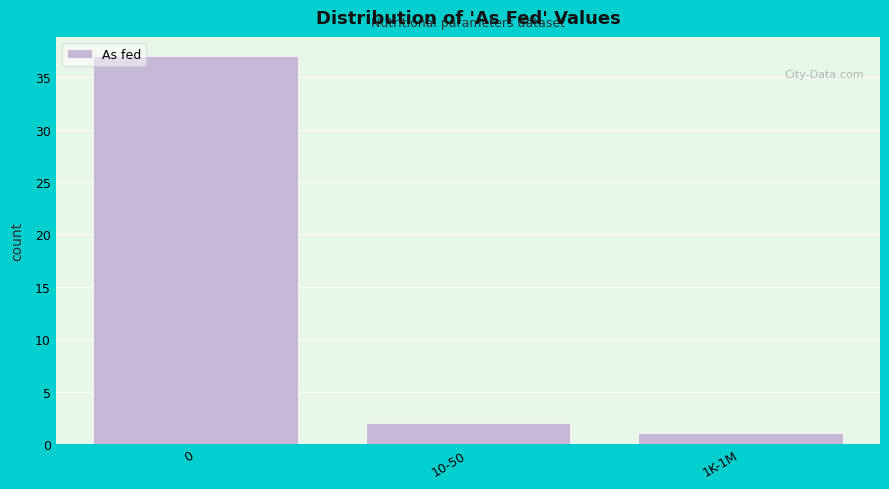

Reading left to right, transcribe all the data shown in this chart.

0=37	10-50=2	1K-1M=1